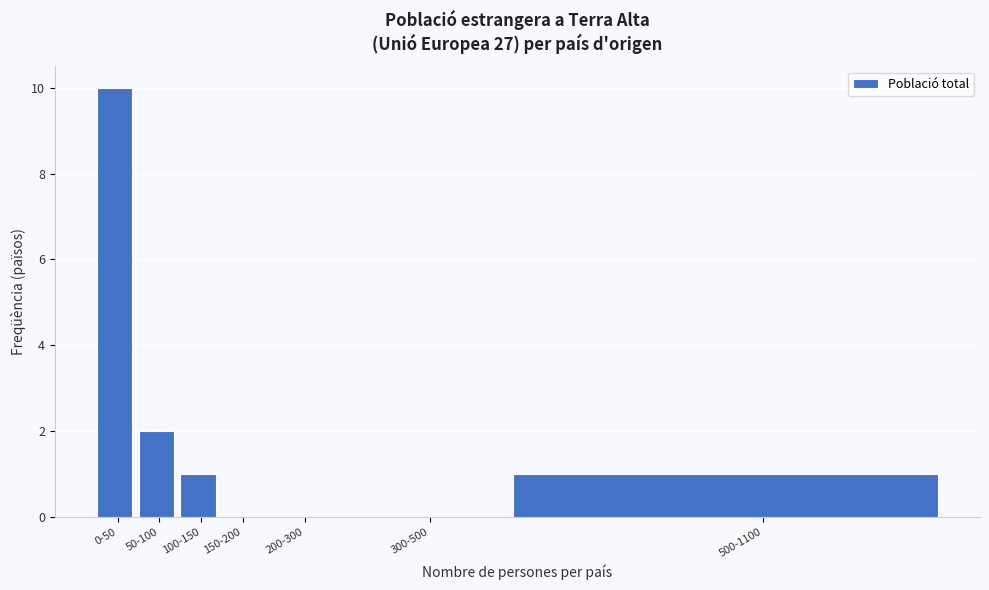

Reading right to left, what are all the values shown in this chart?

500-1100=1	300-500=0	200-300=0	150-200=0	100-150=1	50-100=2	0-50=10